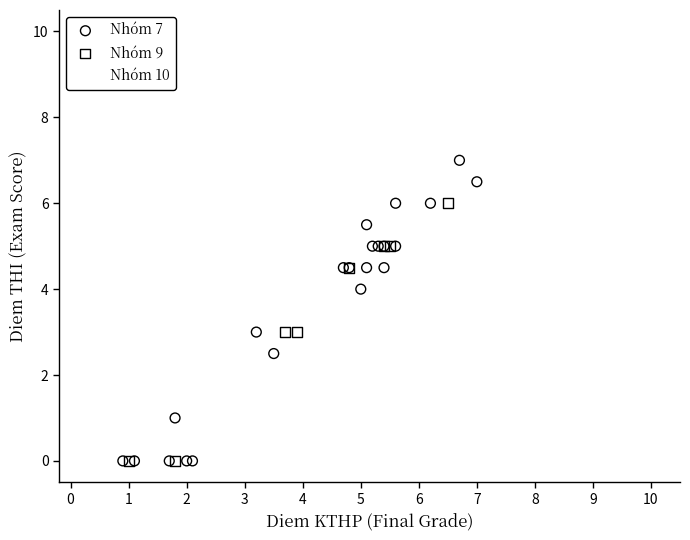

What are all the series names shown in the legend?

Nhóm 7, Nhóm 9, Nhóm 10